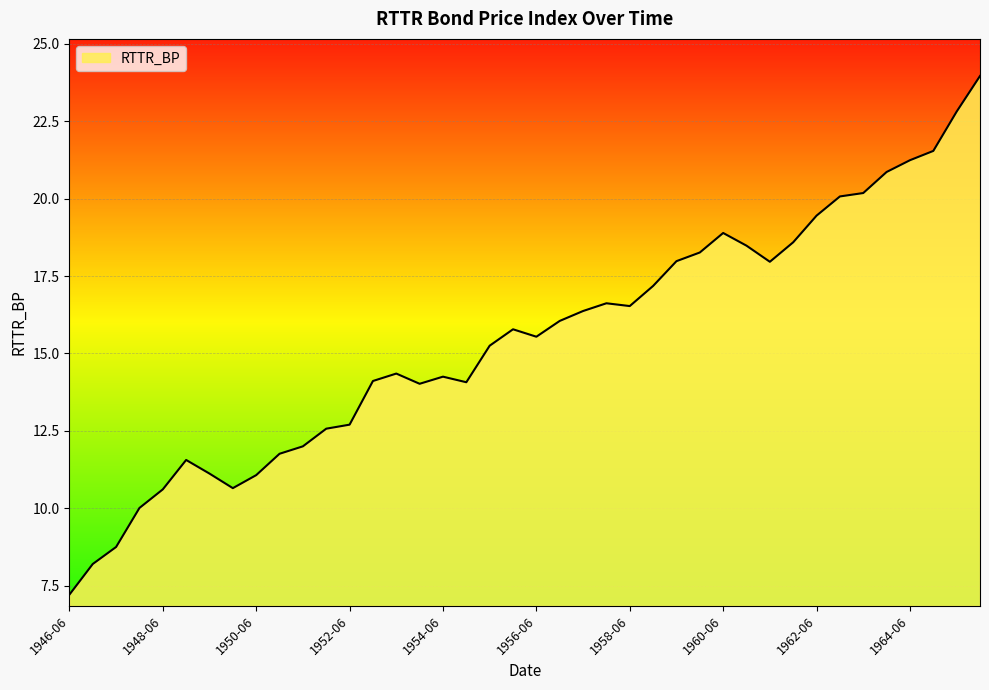

What is the smallest value displayed?

7.2